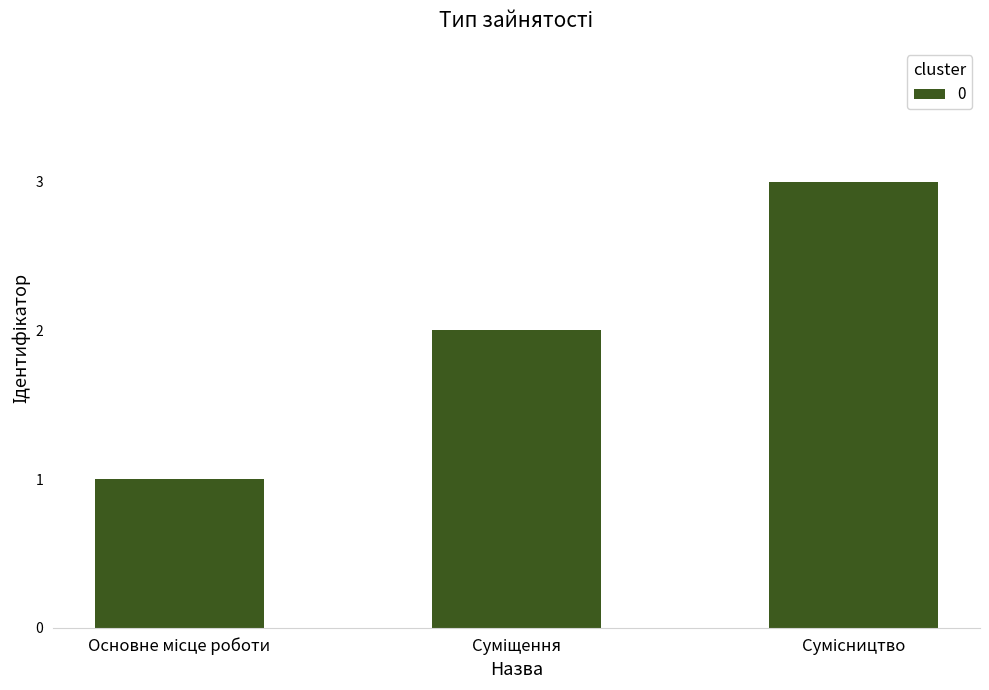

How many values are below 2?

1